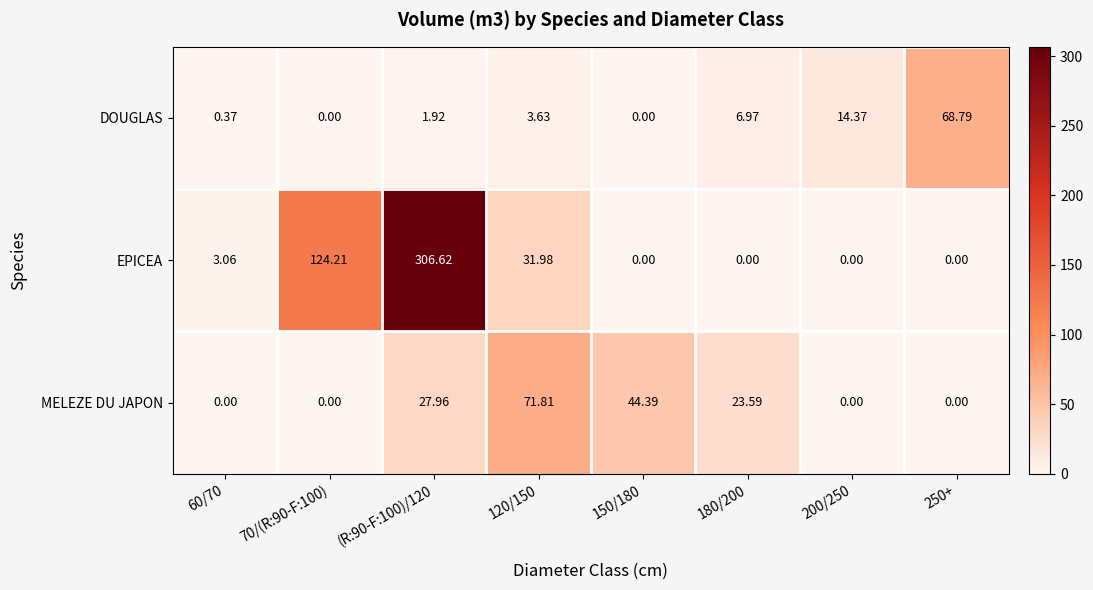

Count the number of data series in this chart.

3